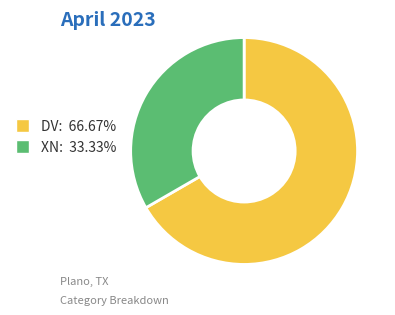

The DV slice represents 67% of the pie. True or false?

True